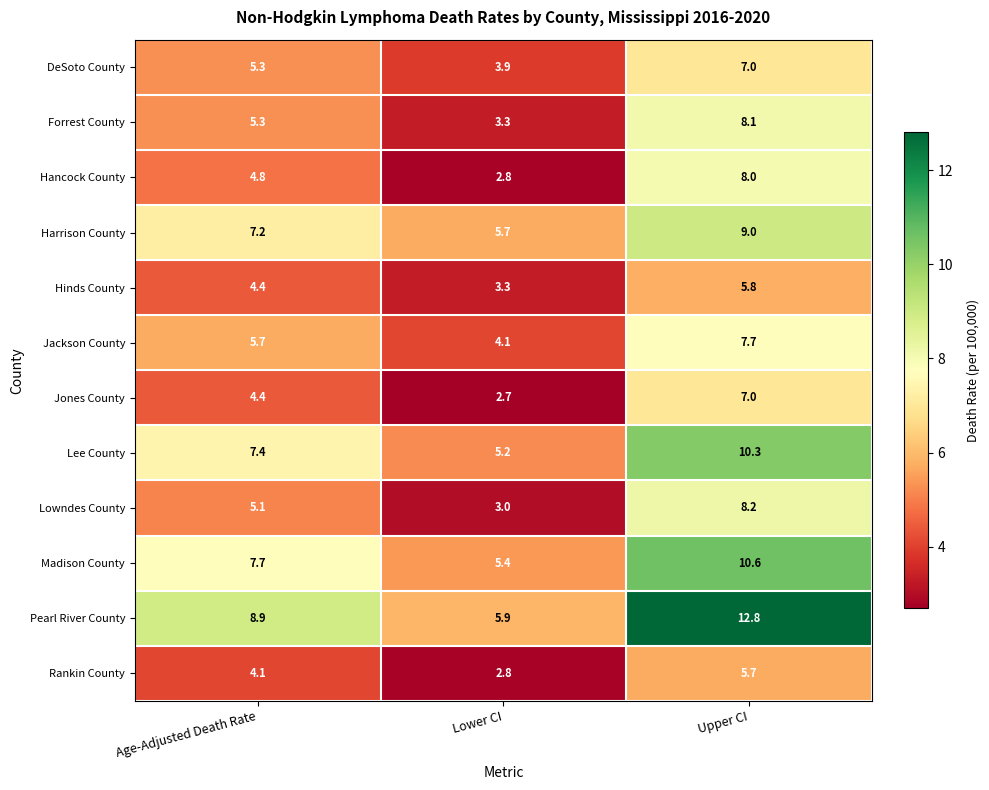

What is the total value across all series at Age-Adjusted Death Rate?

70.3